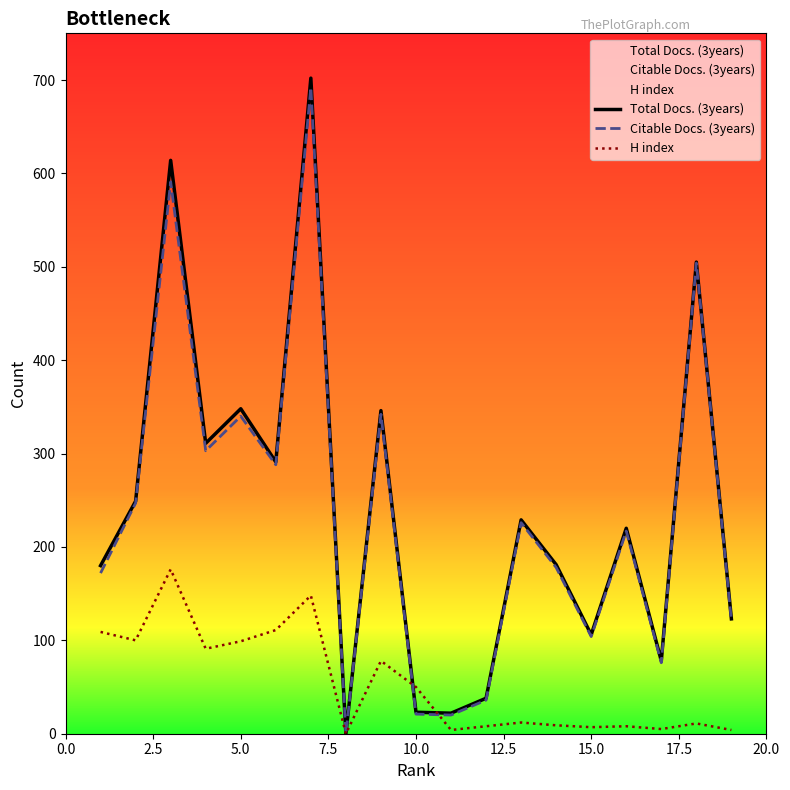

What is the greatest value displayed?

702